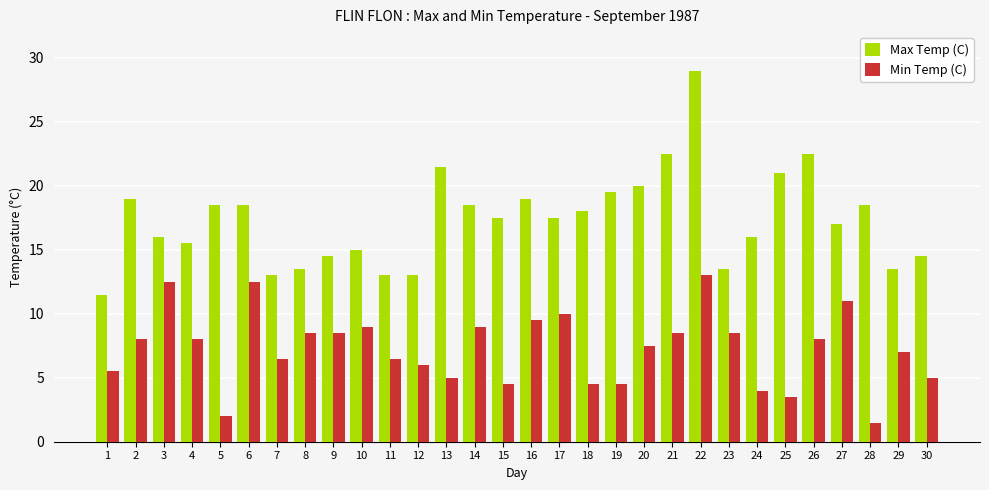

Reading right to left, extract all data points from this chart.

Max Temp (C): 14.5	13.5	18.5	17.0	22.5	21.0	16.0	13.5	29.0	22.5	20.0	19.5	18.0	17.5	19.0	17.5	18.5	21.5	13.0	13.0	15.0	14.5	13.5	13.0	18.5	18.5	15.5	16.0	19.0	11.5
Min Temp (C): 5.0	7.0	1.5	11.0	8.0	3.5	4.0	8.5	13.0	8.5	7.5	4.5	4.5	10.0	9.5	4.5	9.0	5.0	6.0	6.5	9.0	8.5	8.5	6.5	12.5	2.0	8.0	12.5	8.0	5.5